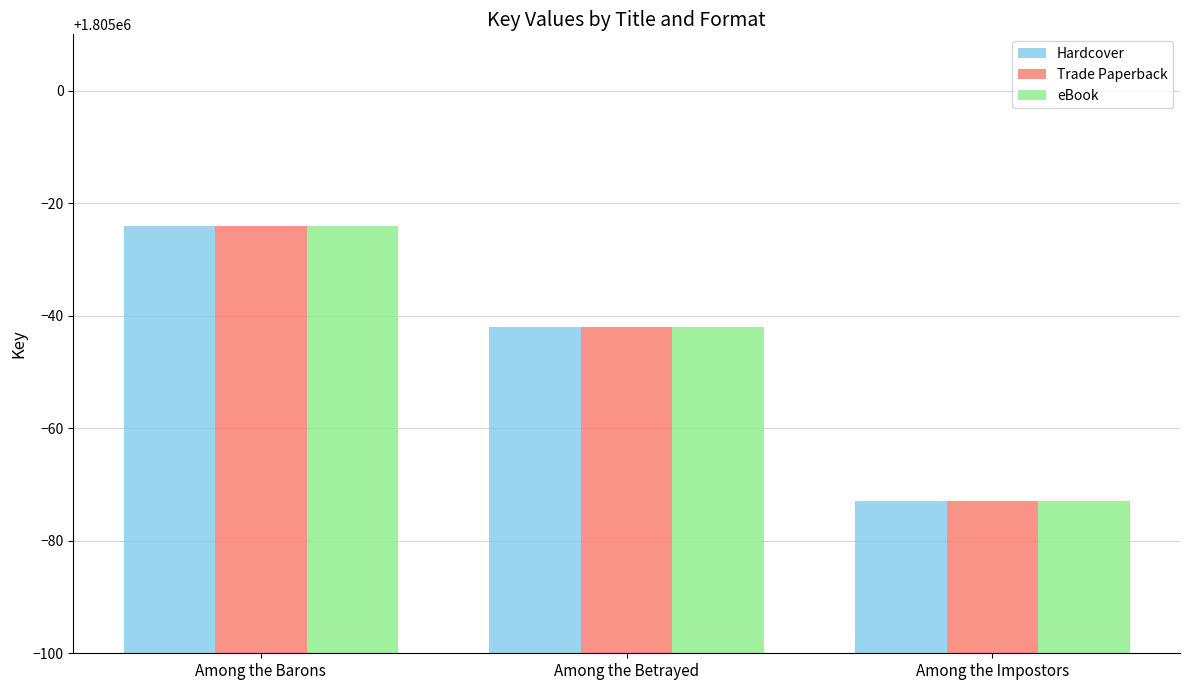

Rank the categories by Trade Paperback value from lowest to highest.

Among the Impostors, Among the Betrayed, Among the Barons